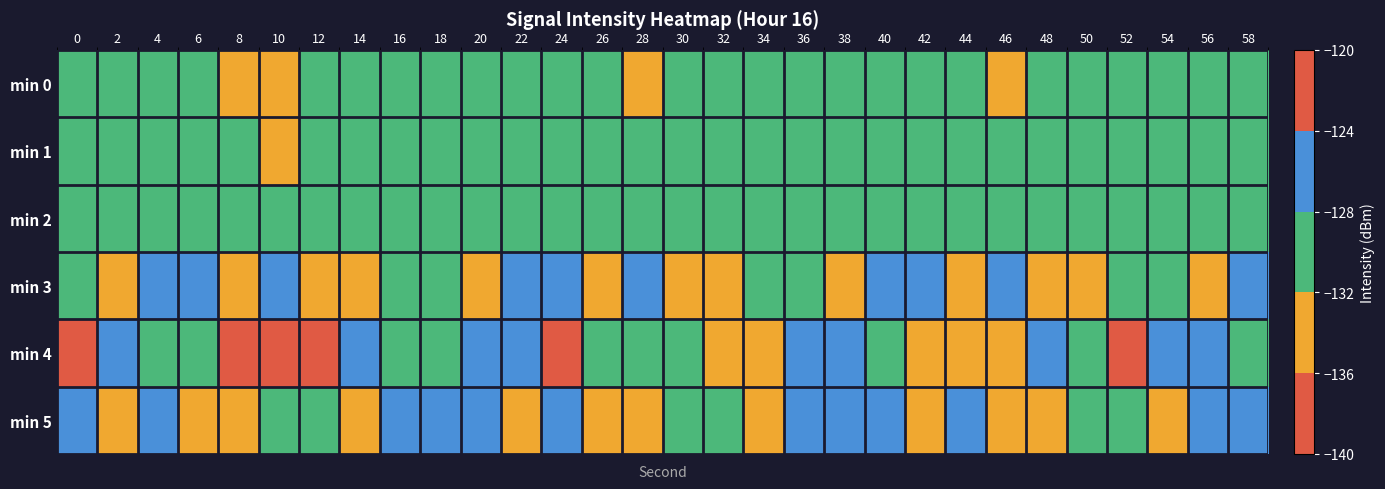

Which label corresponds to the smallest value in the chart?

52